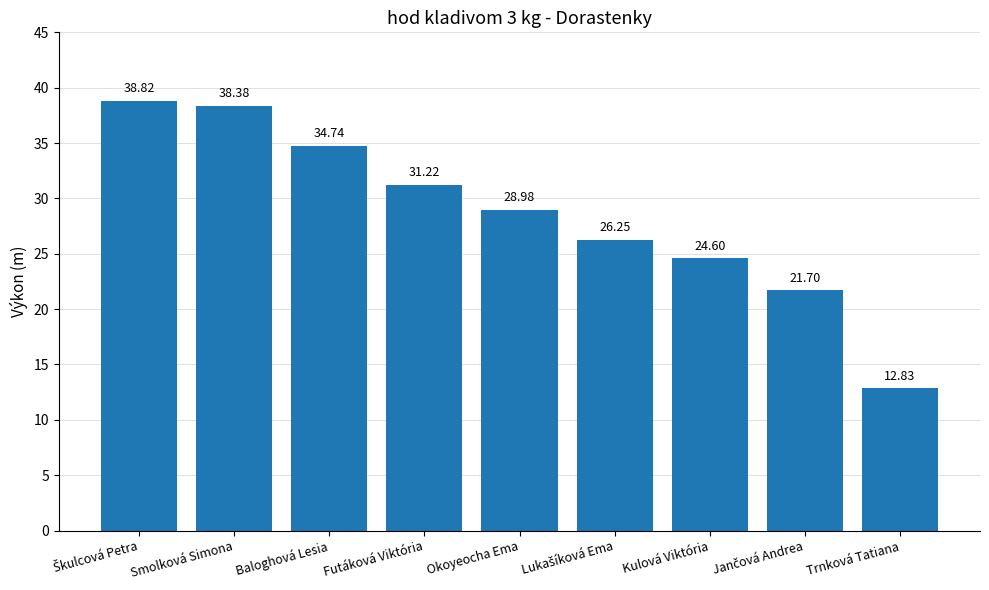

Does the chart contain any negative values?

No